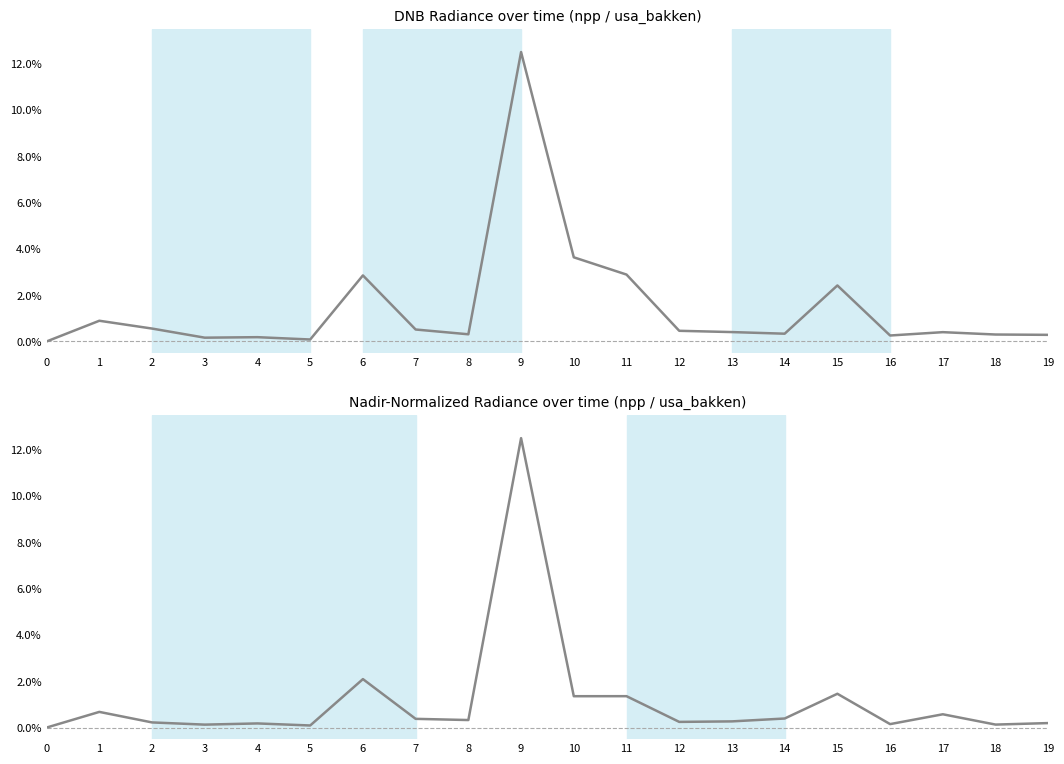

Between 14 and 19, which is larger?

14